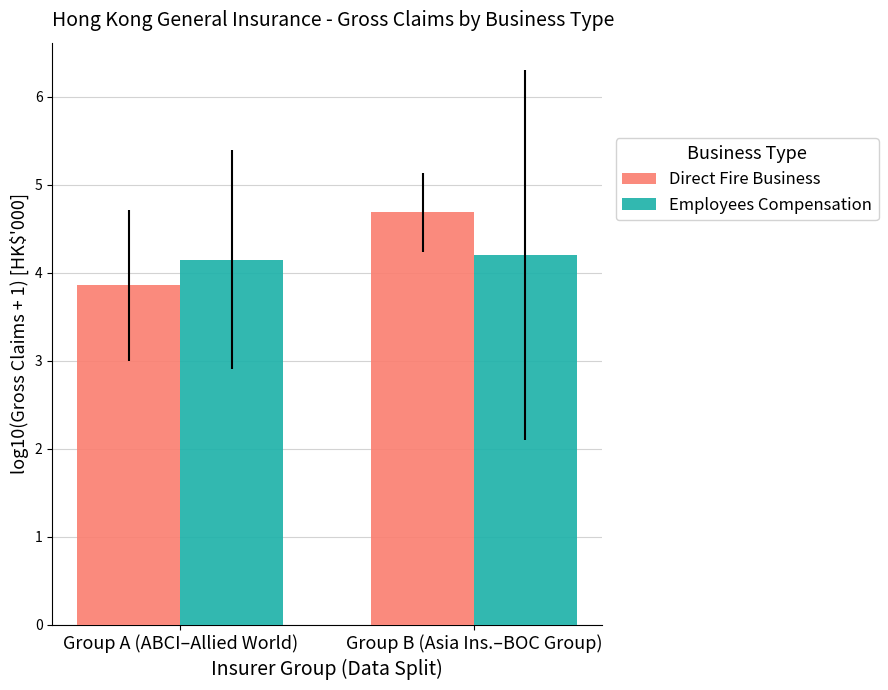

At which category is the sum across all series the highest?

Group B (Asia Ins.–BOC Group)